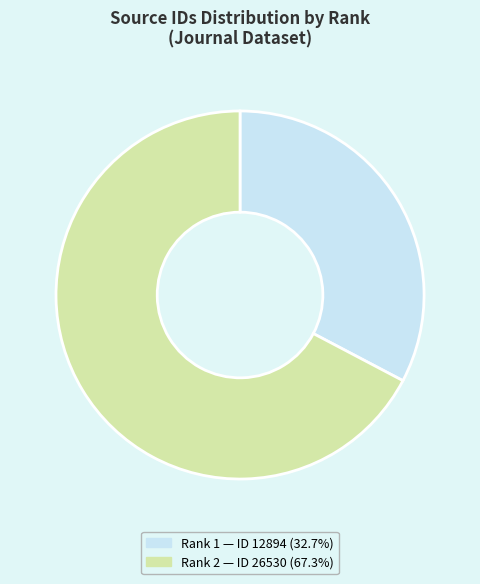

Is there a majority slice in this chart?

Yes